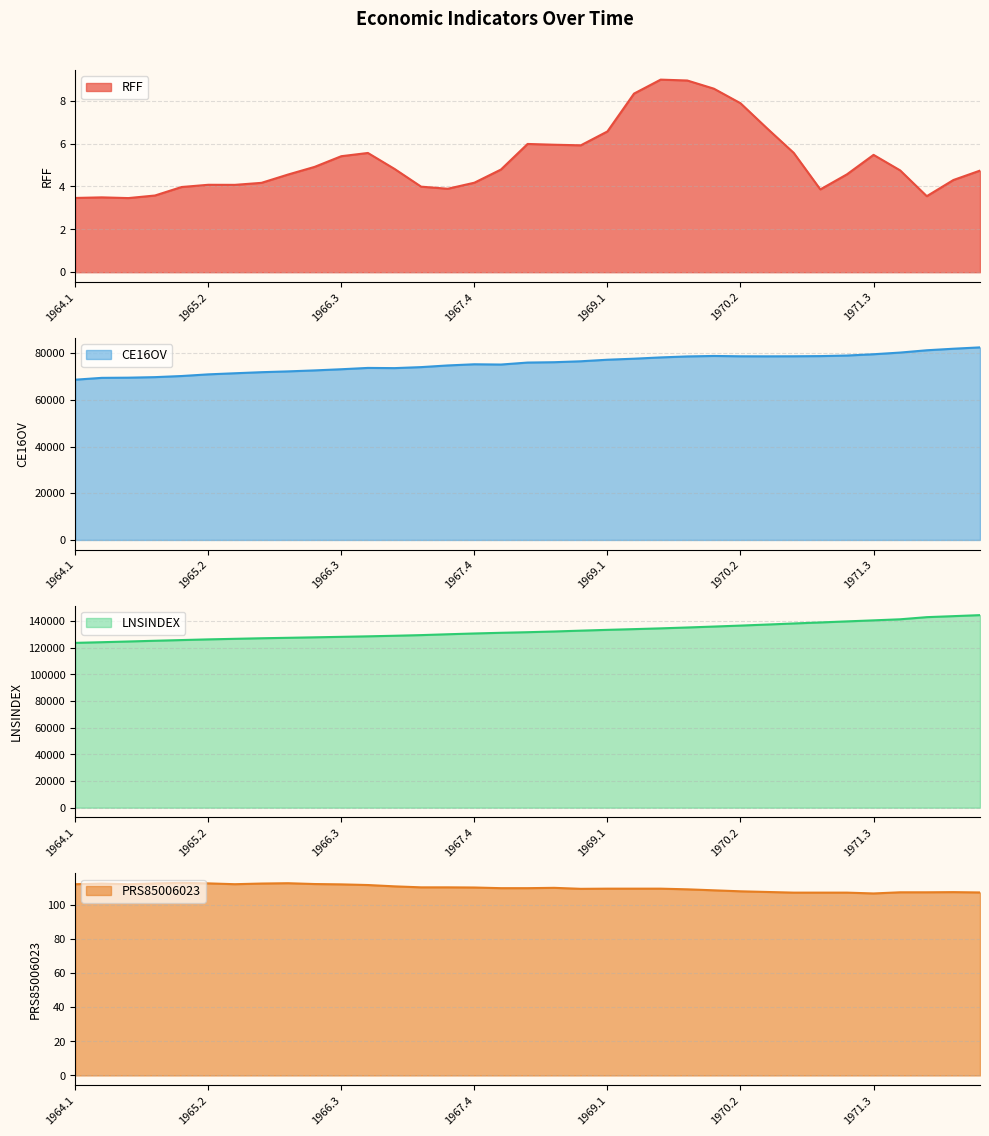

At 1968.2, list the series in order from largest to smallest.

LNSINDEX, CE16OV, PRS85006023, RFF